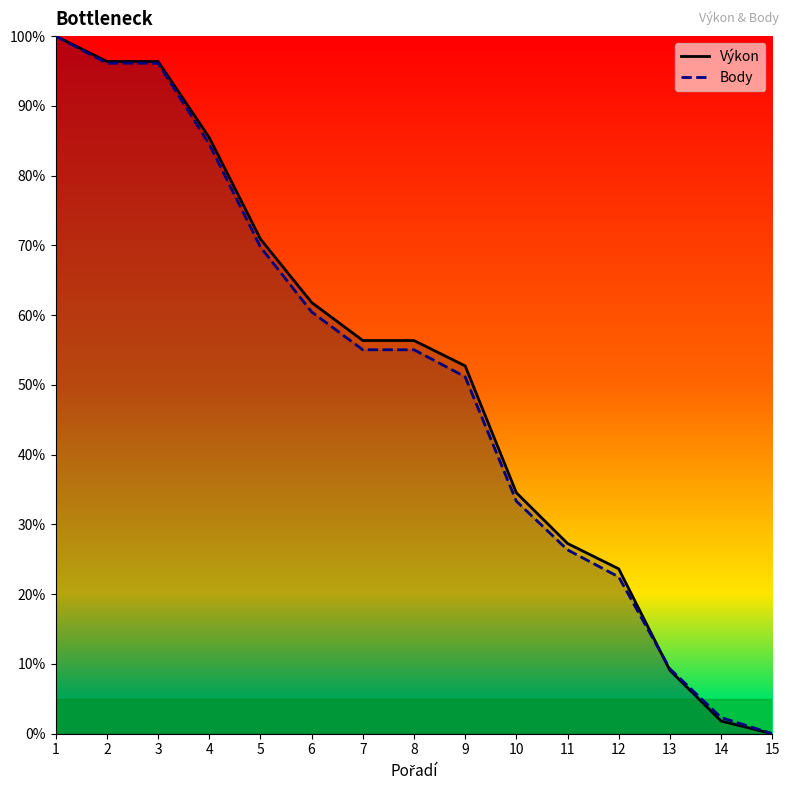

Reading left to right, list all the values displayed in this chart.

Výkon: 1=100.0	2=96.4	3=96.4	4=85.5	5=70.9	6=61.8	7=56.4	8=56.4	9=52.7	10=34.5	11=27.3	12=23.6	13=9.1	14=1.8	15=0.0
Body: 1=100.0	2=96.1	3=96.1	4=84.5	5=69.8	6=60.5	7=55.0	8=55.0	9=51.2	10=33.3	11=26.4	12=22.5	13=9.3	14=2.3	15=0.0